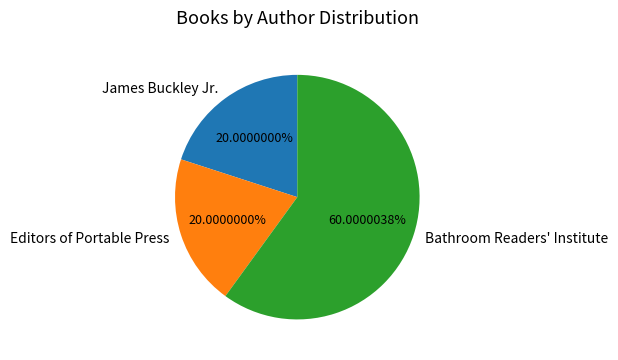

Which has a higher value, Editors of Portable Press or Bathroom Readers' Institute?

Bathroom Readers' Institute